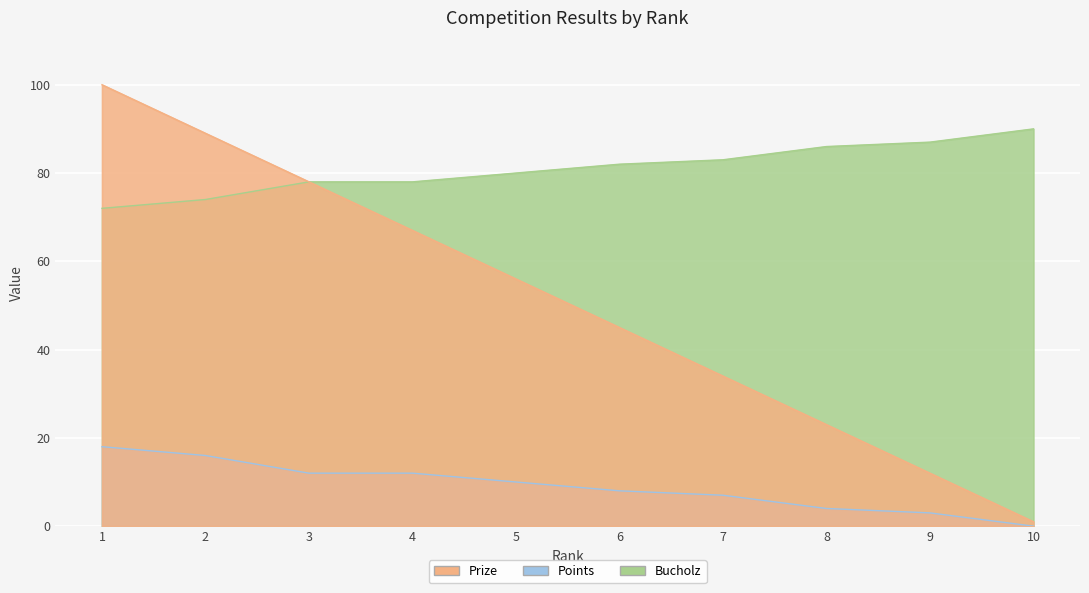

True or false: Prize and Points intersect in this chart.

False